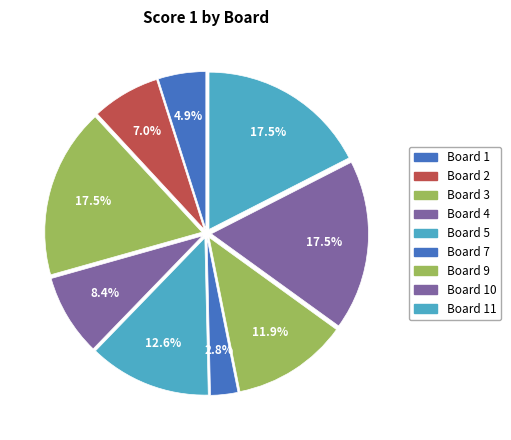

Which slice is the largest?

3